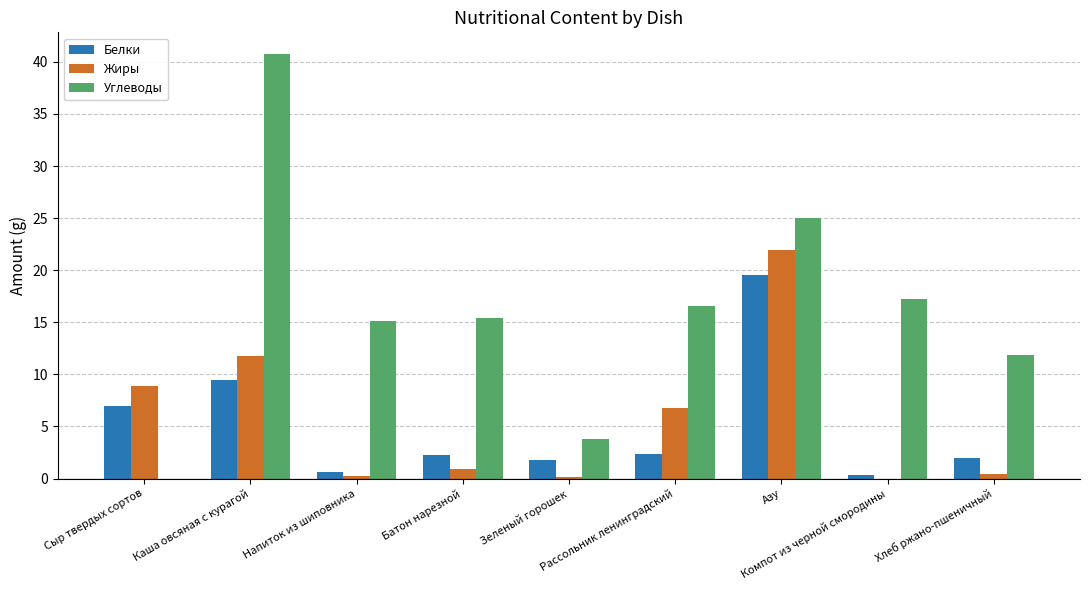

At which label does Углеводы reach its peak?

Каша овсяная с курагой